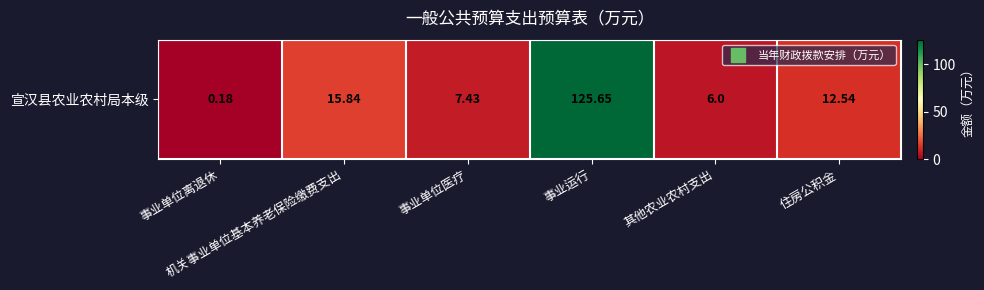

How many distinct data groups are displayed?

1